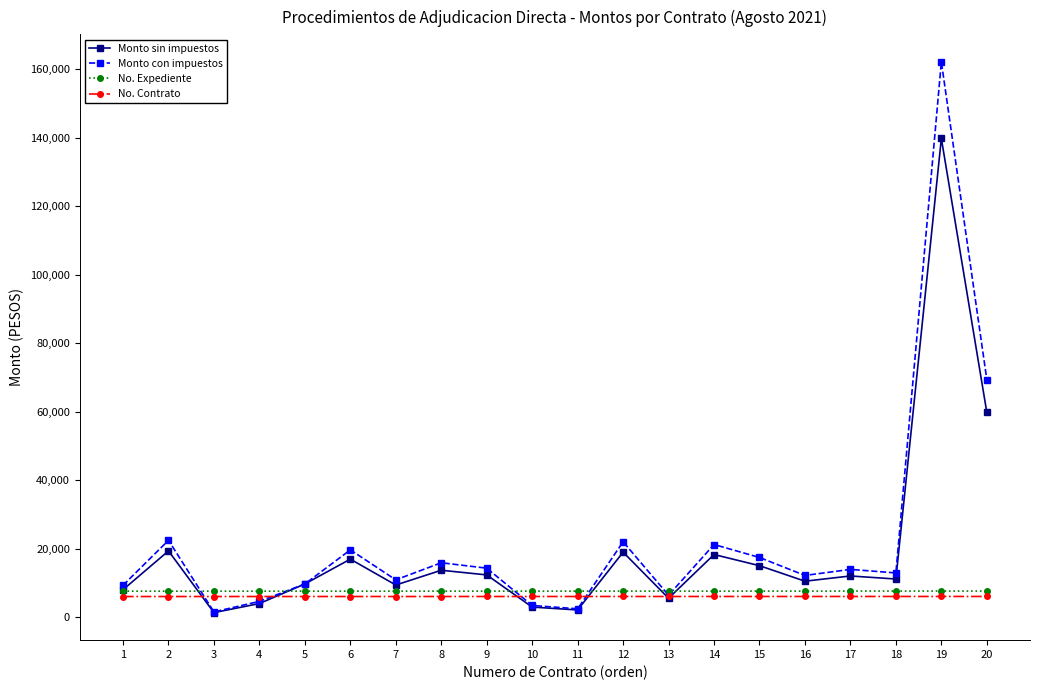

Is the value of No. Expediente at 20 greater than the value of No. Contrato at 16?

Yes